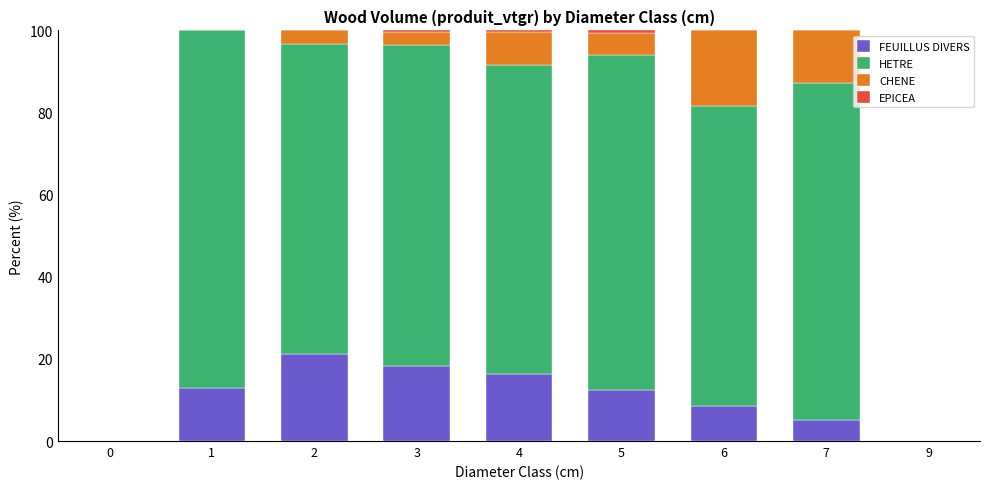

How many values in the FEUILLUS DIVERS series exceed 12?

5